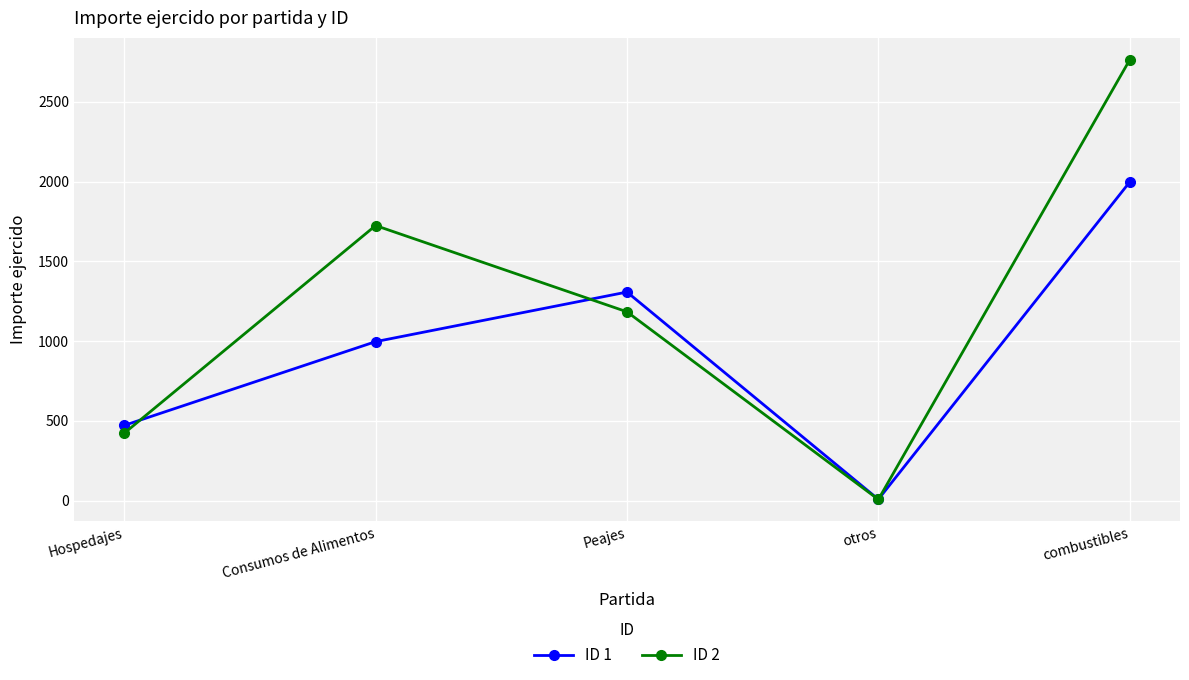

What are all the series names shown in the legend?

ID 1, ID 2